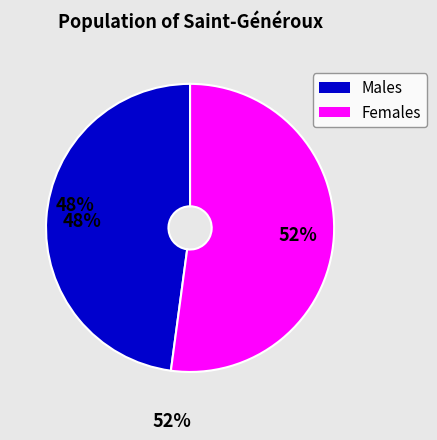

To the nearest percent, what is the average slice percentage?

50%